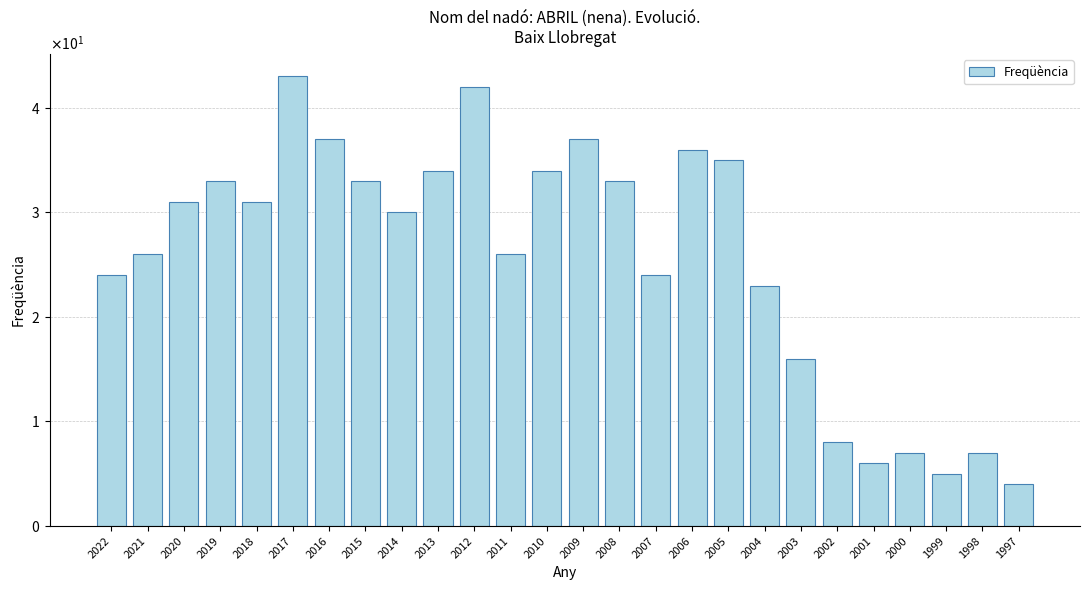

Does the chart contain any negative values?

No